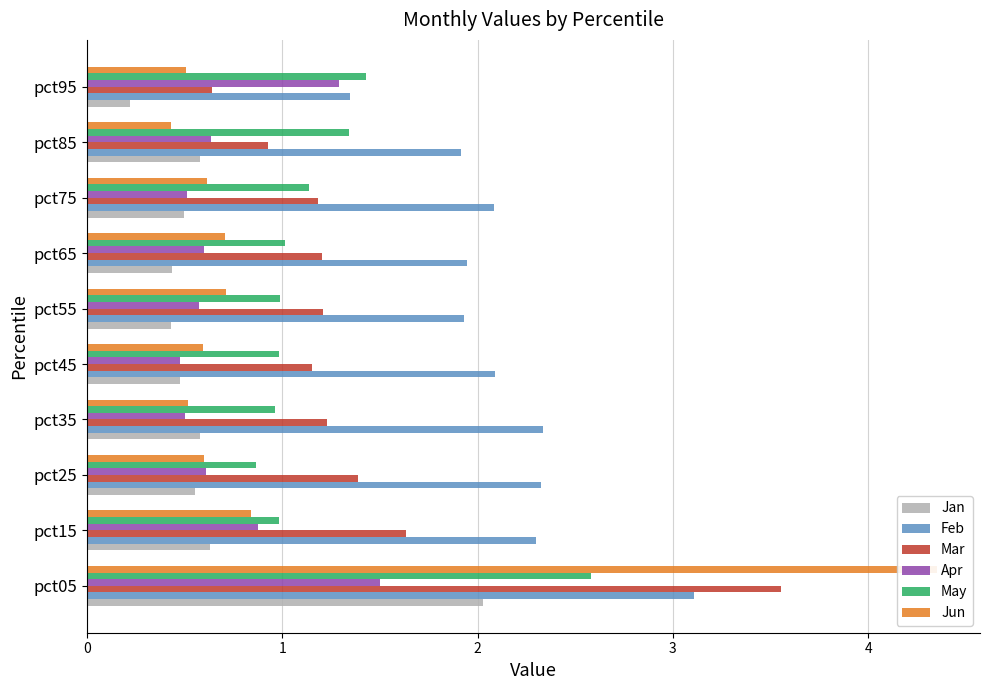

The value of Mar at pct15 is 2.2. True or false?

False